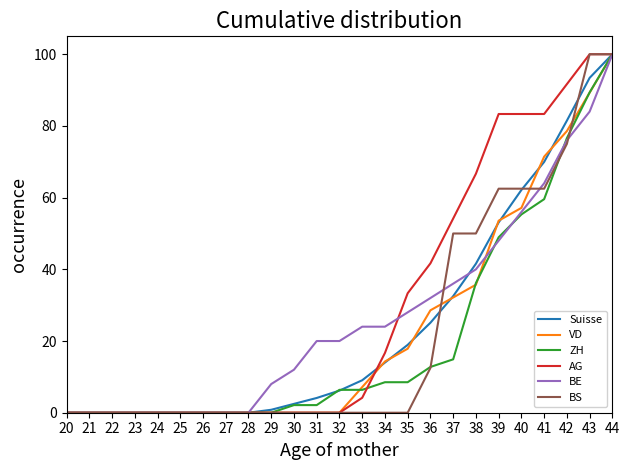

What is the difference between the second highest and second lowest values in the BE series?

84.0